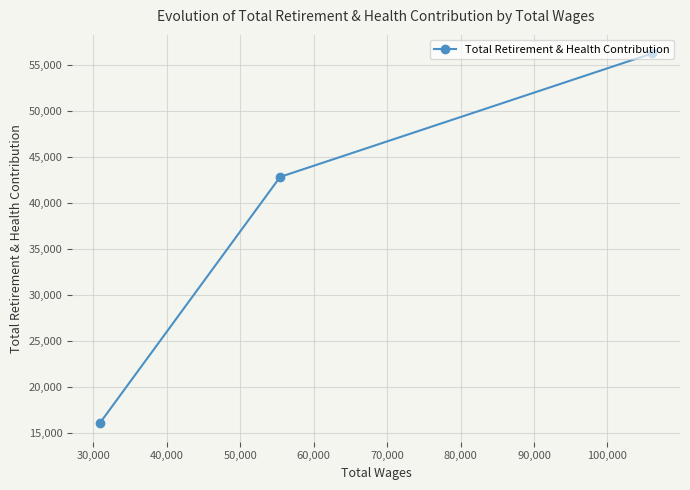

How many series are shown in this chart?

1